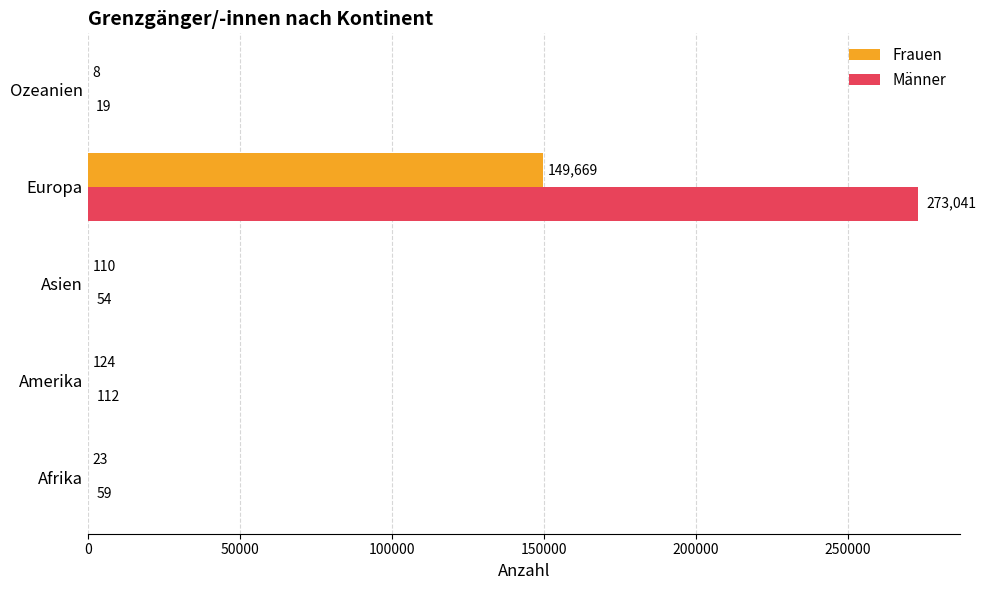

What are all the series names shown in the legend?

Frauen, Männer